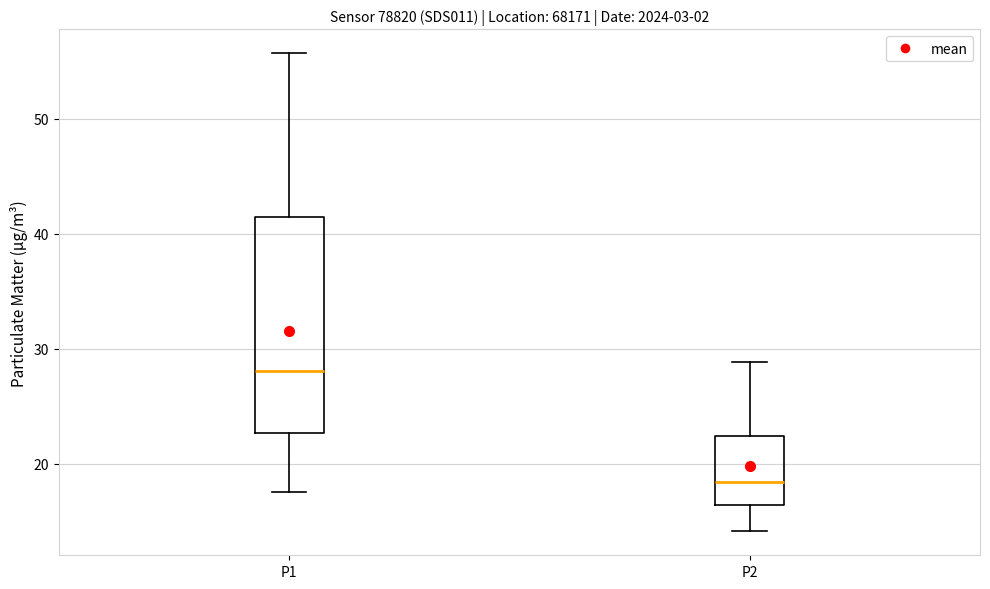

Comparing the boxes themselves (not the whiskers), which one is the tallest?

P1